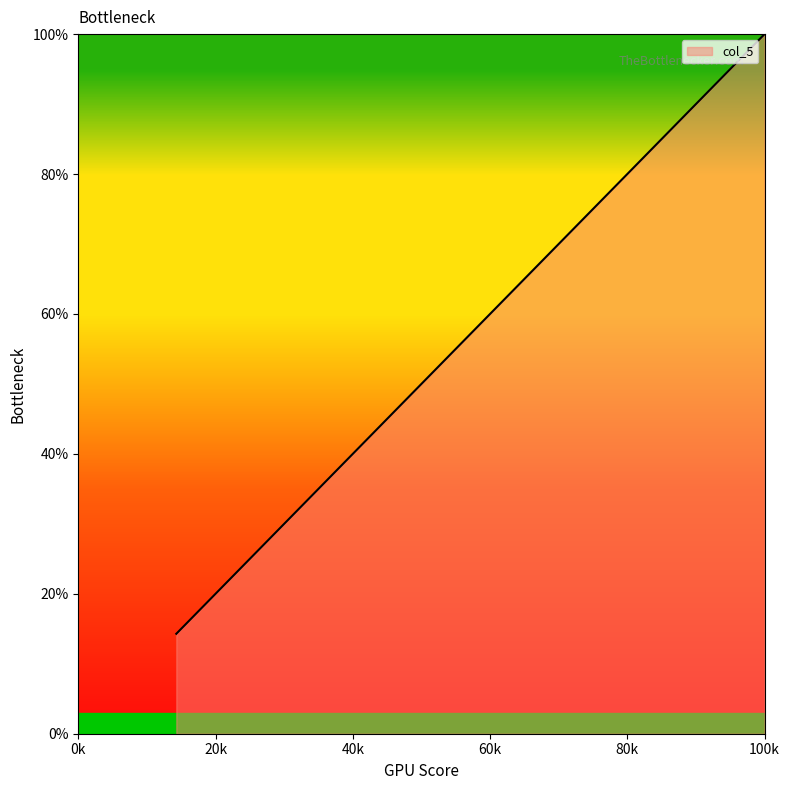

How many values exceed 57?

4